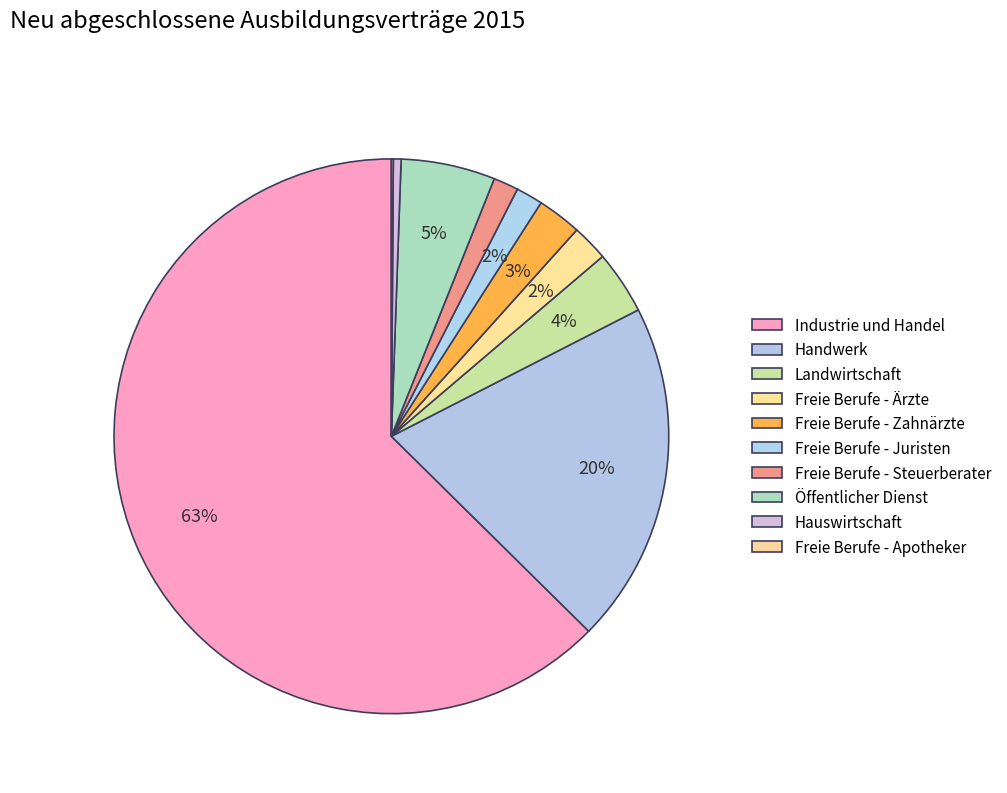

Is Freie Berufe - Steuerberater the majority of the pie?

No